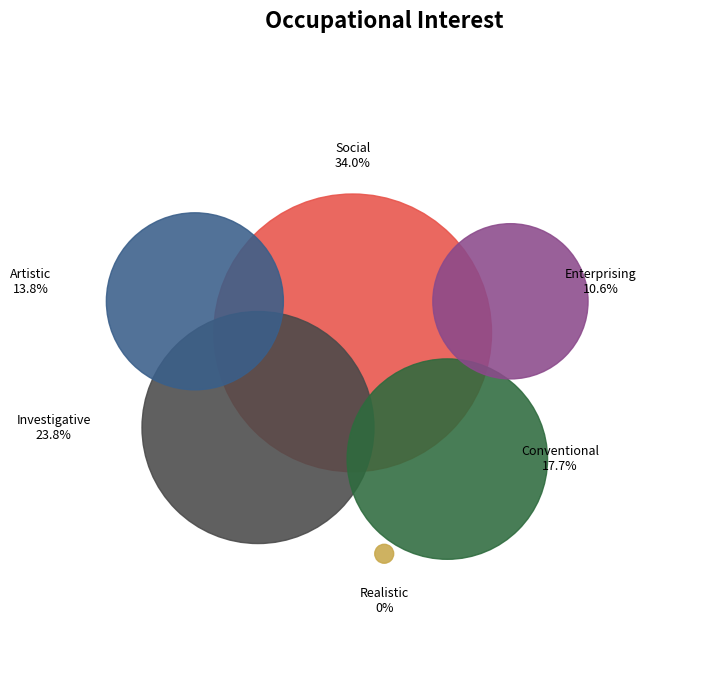

How many slices are in this pie chart?

6